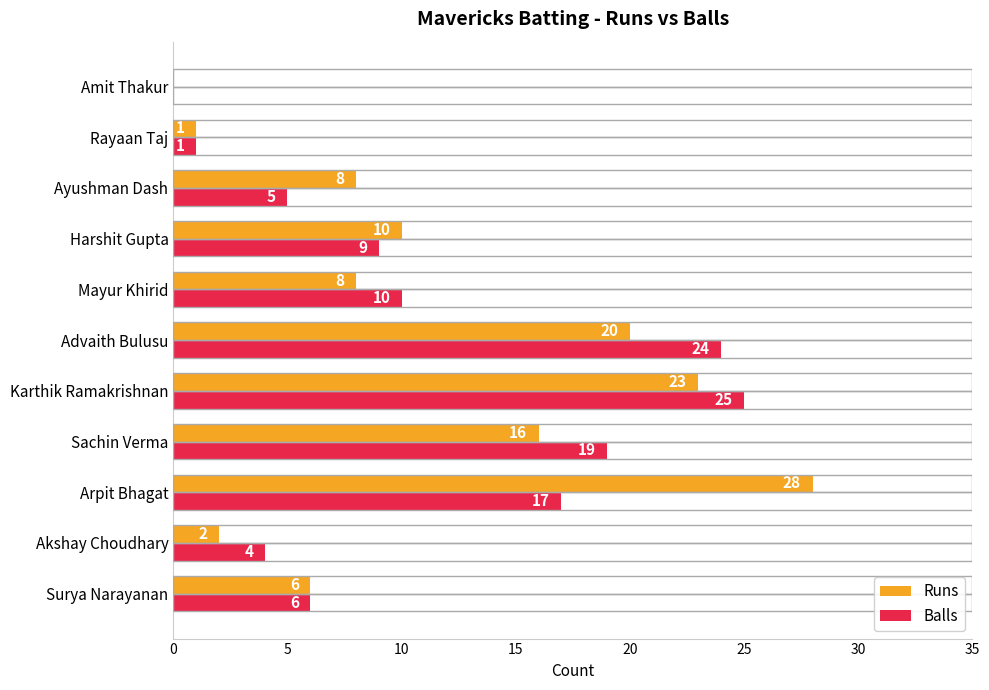

Which category has the highest value across all series?

Arpit Bhagat